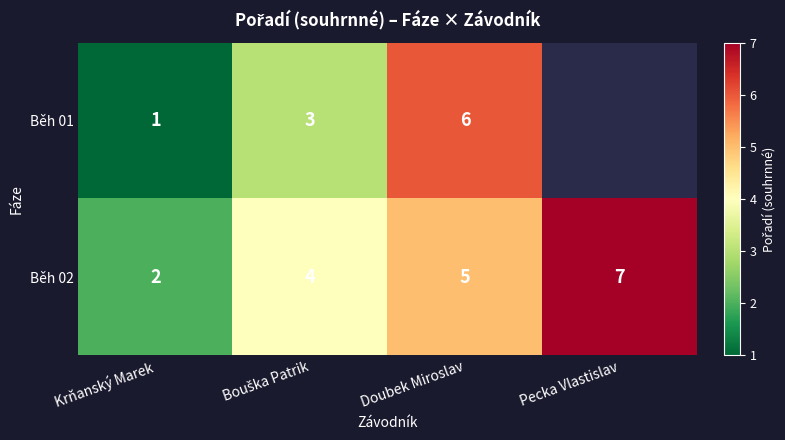

What is the total value across all series at Doubek Miroslav?

11